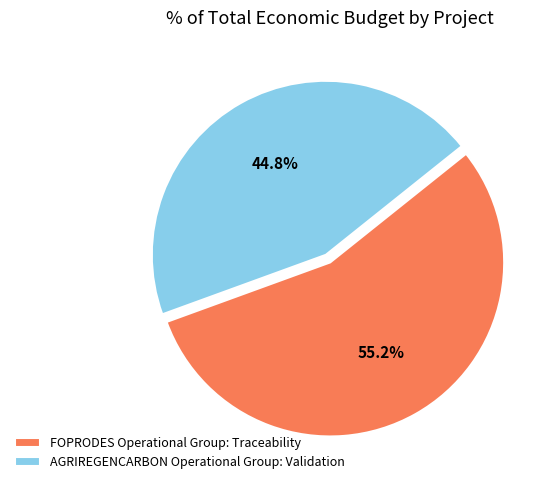

Between AGRIREGENCARBON Operational Group: Validation and FOPRODES Operational Group: Traceability, which is larger?

FOPRODES Operational Group: Traceability